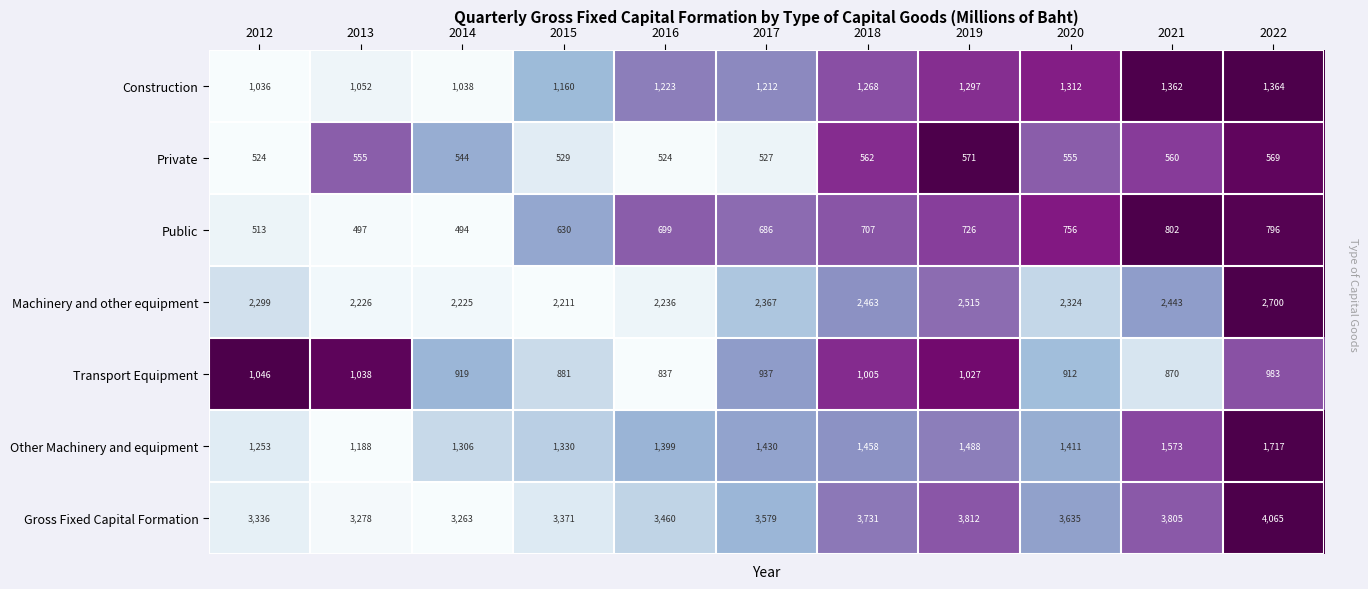

Where is Construction nearest to the value 1200?

2017